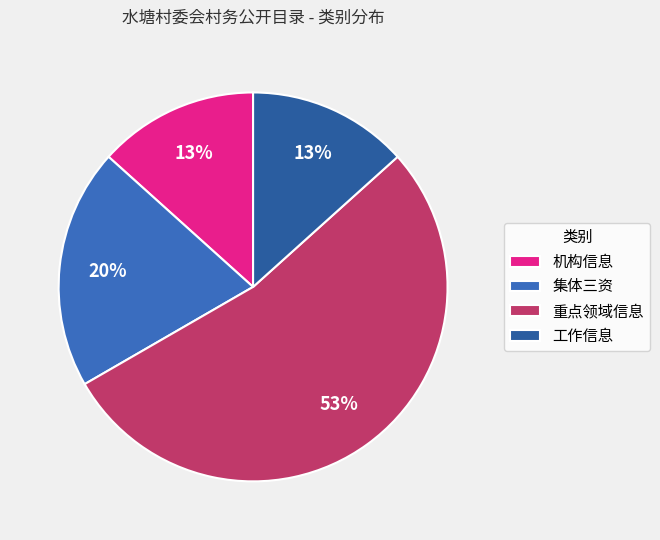

Rank the categories by value from highest to lowest.

重点领域信息, 集体三资, 机构信息, 工作信息